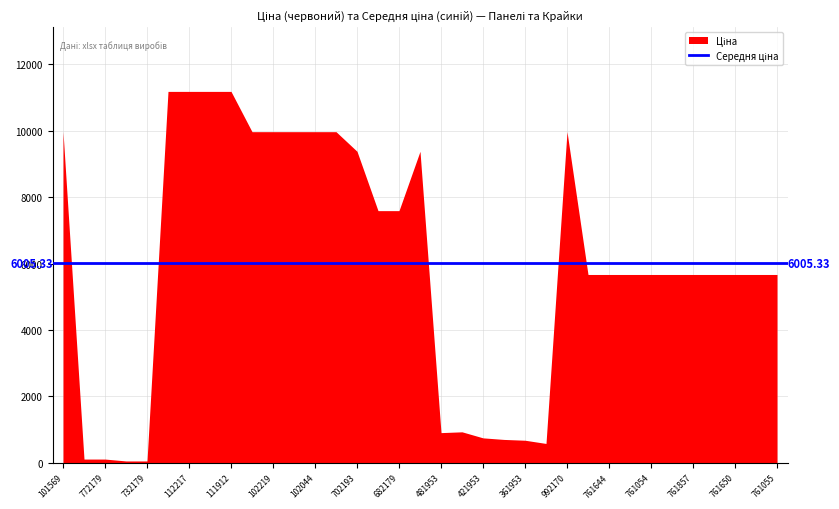

What is the change in value from 101569 to 421953?

-9222.8